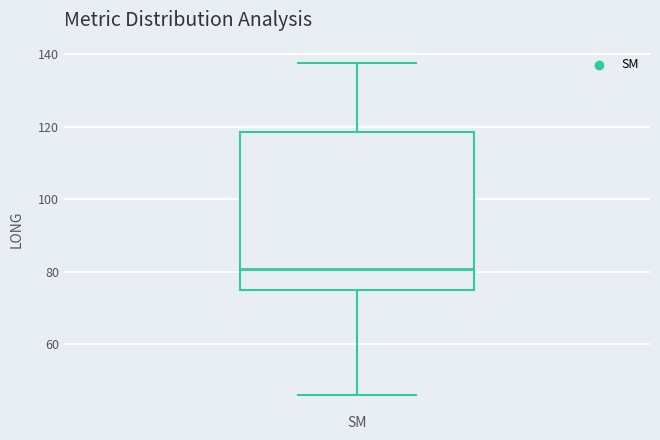

Transcribe this box plot: give where the median line is, the range the box spans, and where the two whiskers end, as read against the y-axis. The values are not printed on the chart, so give them approximately, as read against the axis.

median 80, box 74 to 118, whiskers 46 to 138